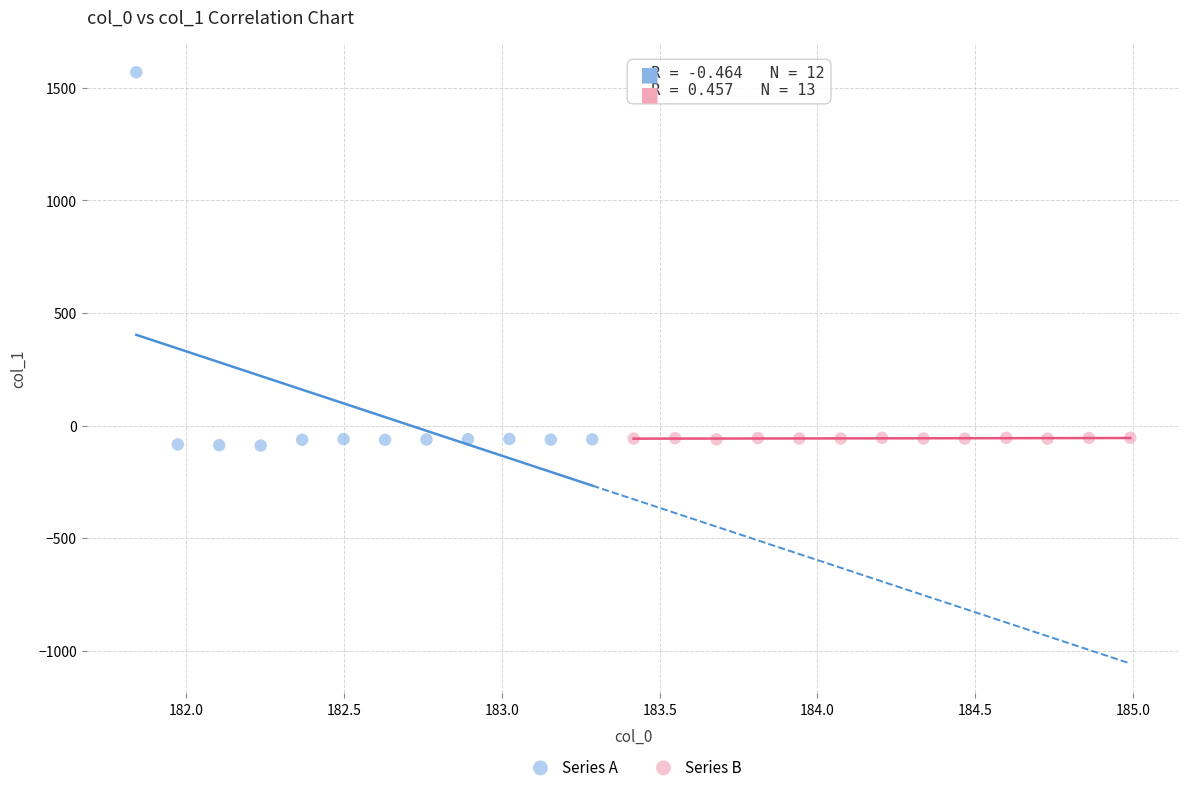

Which series reaches the maximum Y coordinate?

Series A